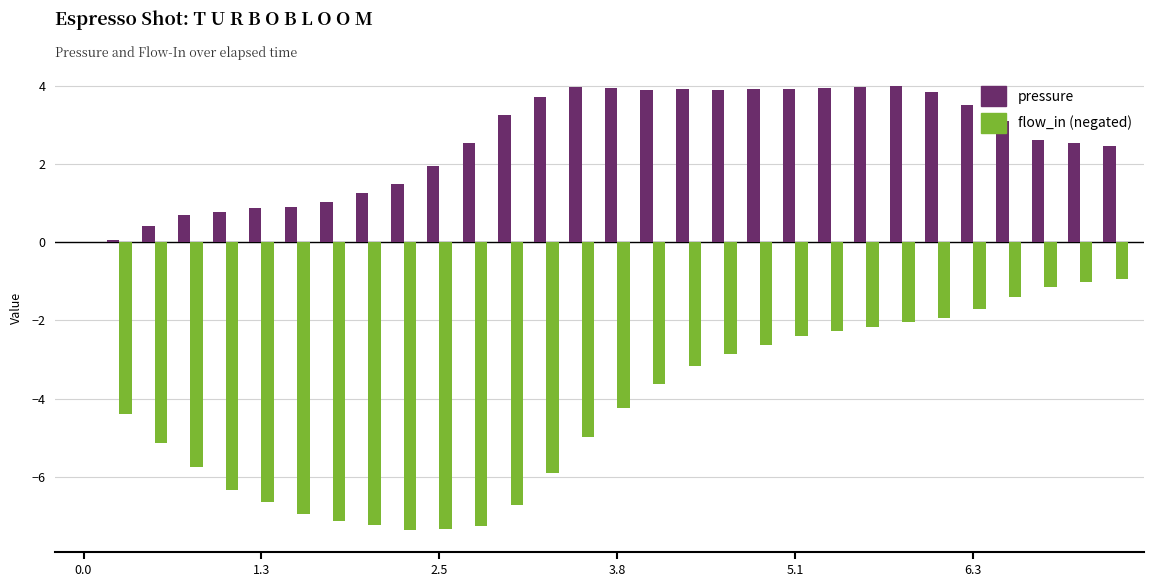

How many categories are shown in the chart?

30